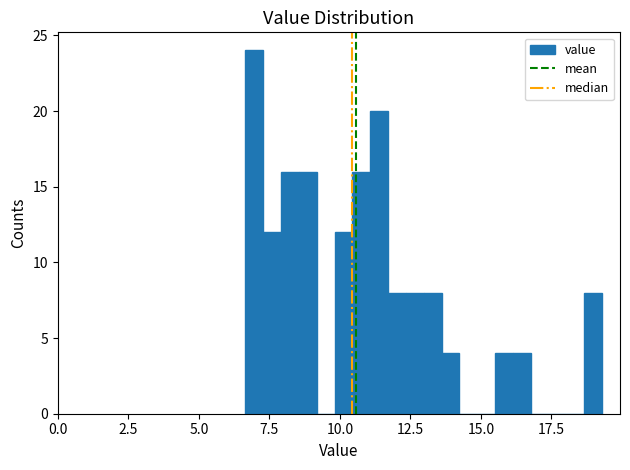

Read against the x-axis, roughly where is the centre of the tallest bar?

7.0